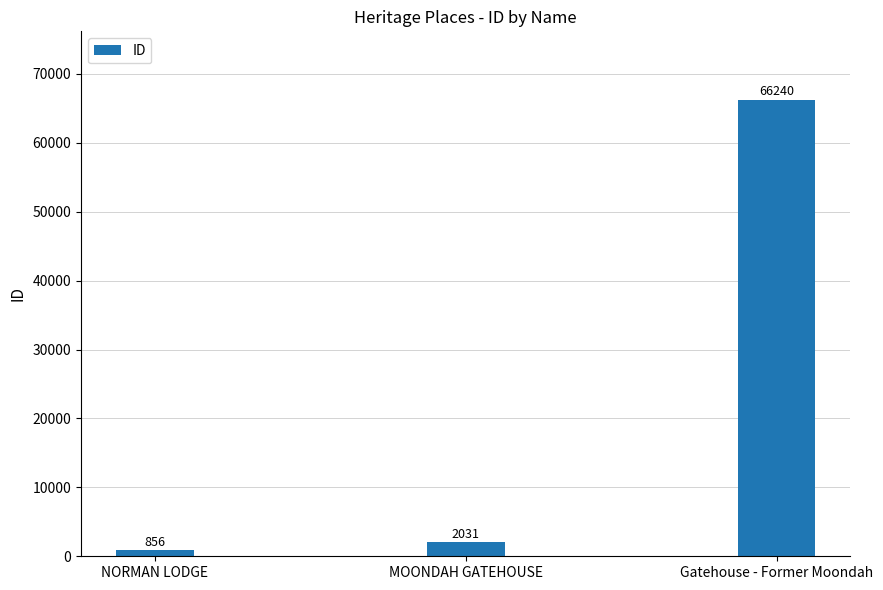

What is the label of the 1st bar from the right?

Gatehouse - Former Moondah